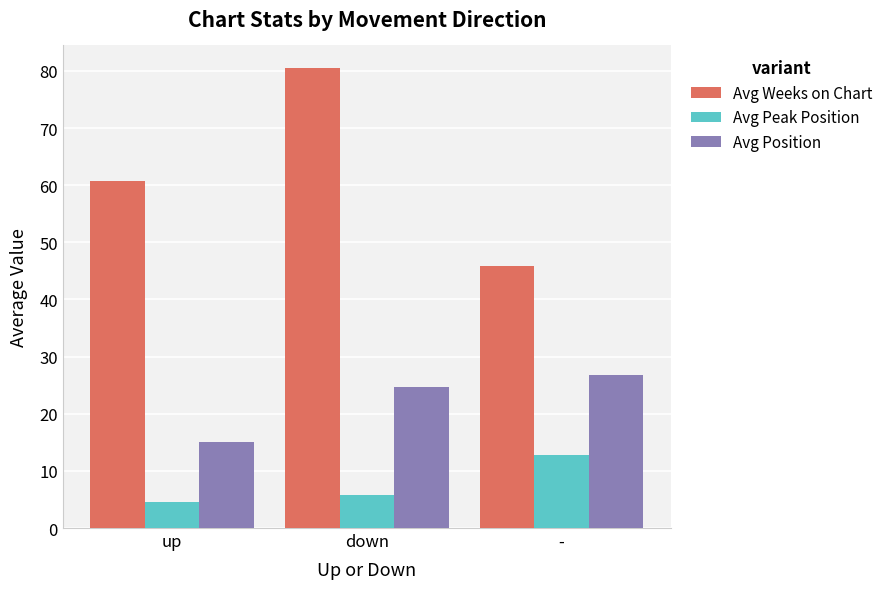

At down, list the series in order from smallest to largest.

Avg Peak Position, Avg Position, Avg Weeks on Chart